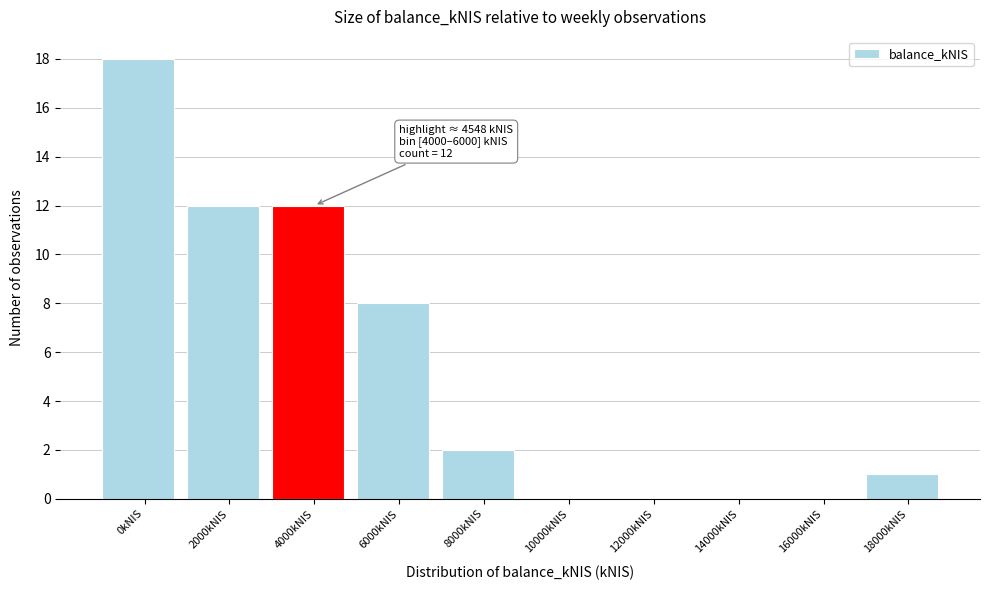

Reading left to right, list all the values displayed in this chart.

0kNIS=18	2000kNIS=12	4000kNIS=12	6000kNIS=8	8000kNIS=2	10000kNIS=0	12000kNIS=0	14000kNIS=0	16000kNIS=0	18000kNIS=1